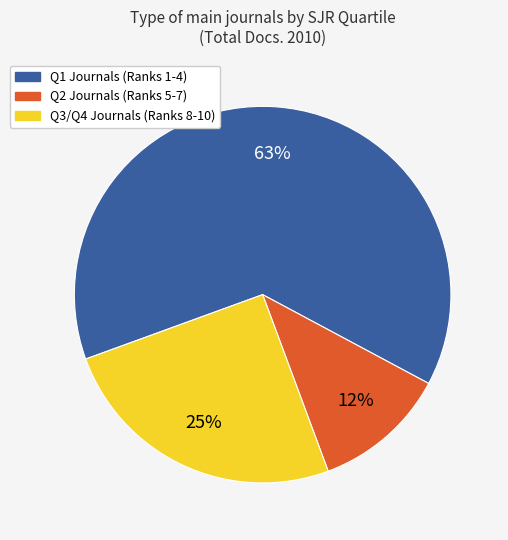

To the nearest percent, what is the average slice percentage?

33%